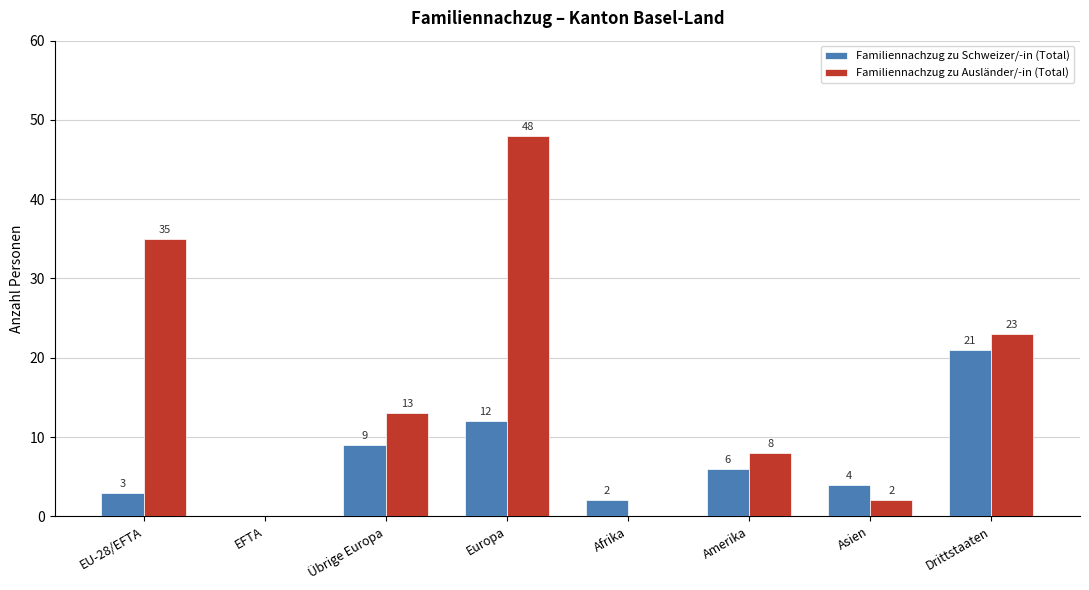

At which category is the sum across all series the highest?

Europa